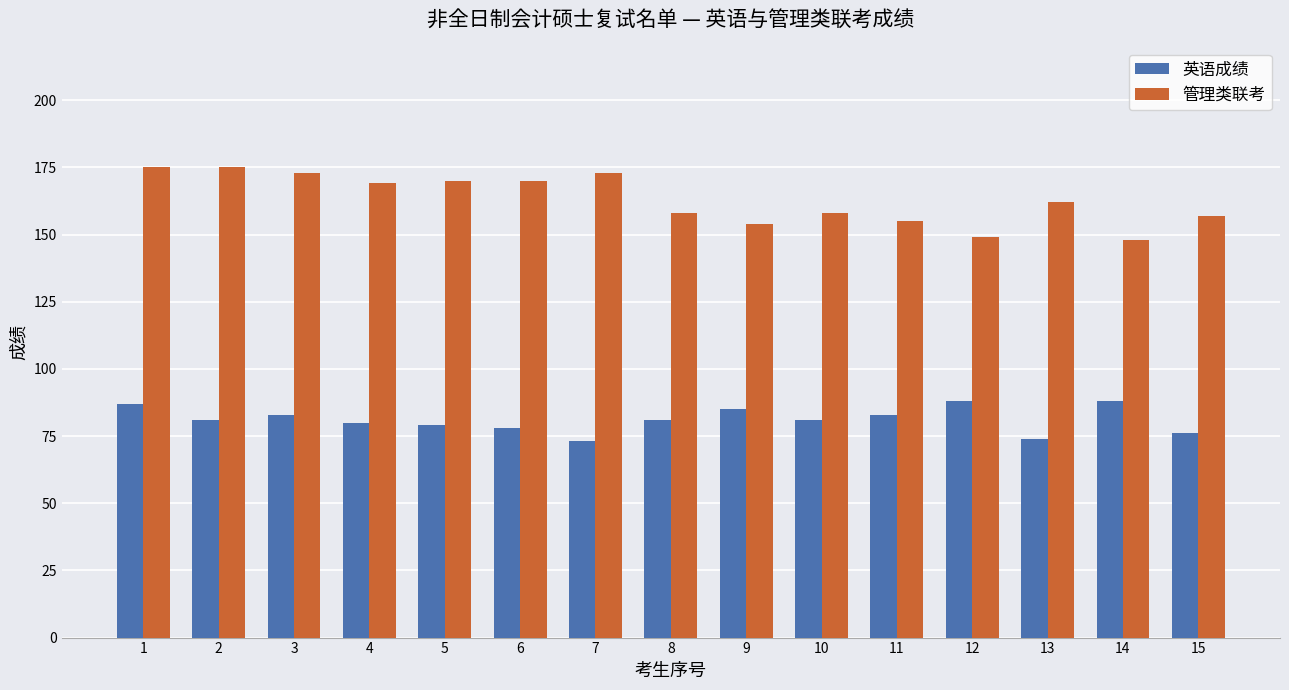

The 英语成绩 series shows 22 at 9. True or false?

False